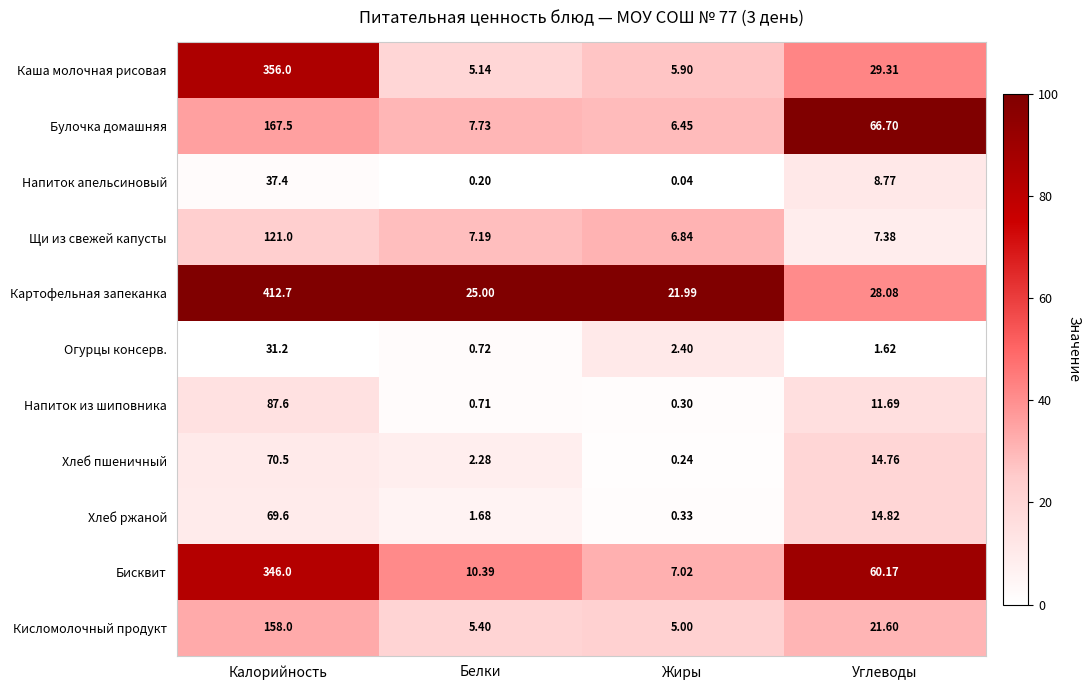

Which category has the lowest value in the Хлеб ржаной series?

Жиры